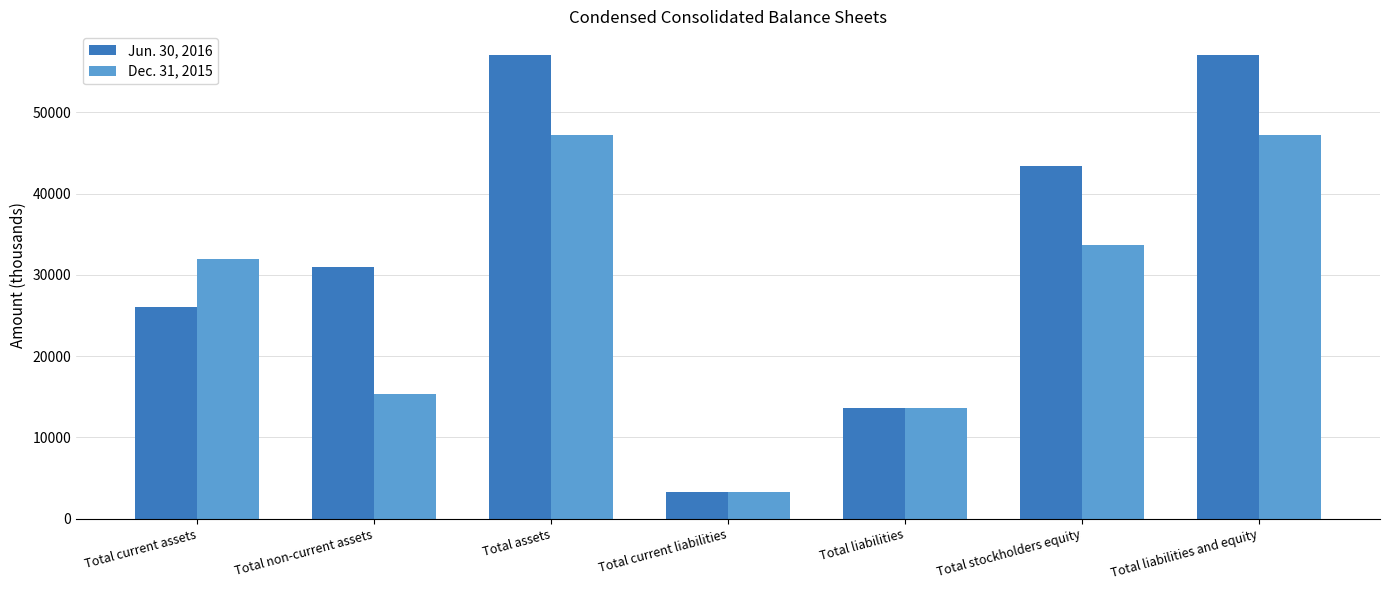

Rank the series by their average value, from highest to lowest.

Jun. 30, 2016, Dec. 31, 2015